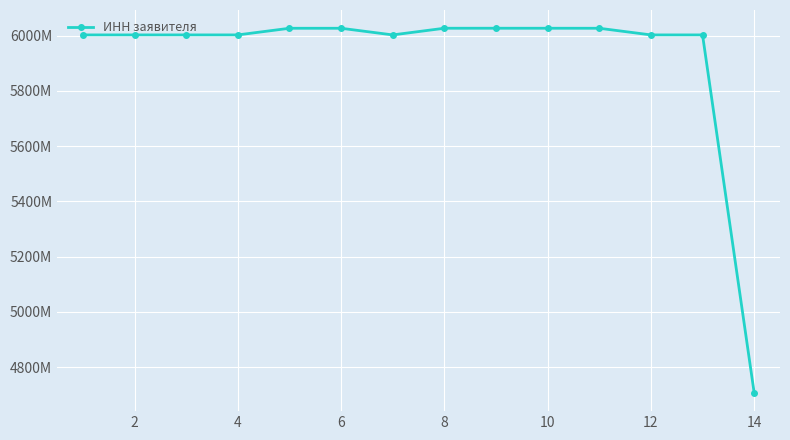

Reading left to right, list all the values displayed in this chart.

6003000112	6003002409	6003000472	6003006940	6027056770	6027045095	6003003755	6027156704	6027183793	6027126869	6027071507	6003002688	6003002342	4707005498